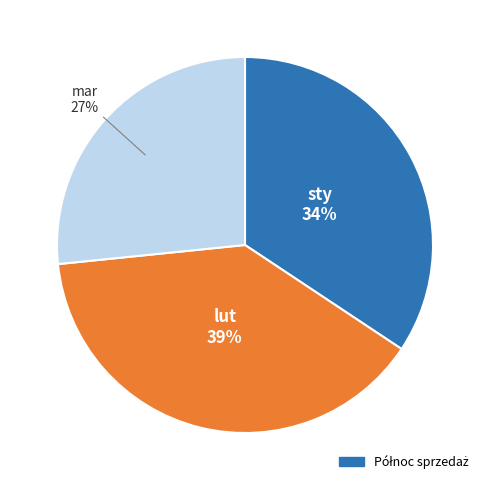

To the nearest percent, what is the difference between the largest and smallest slice percentages?

12%